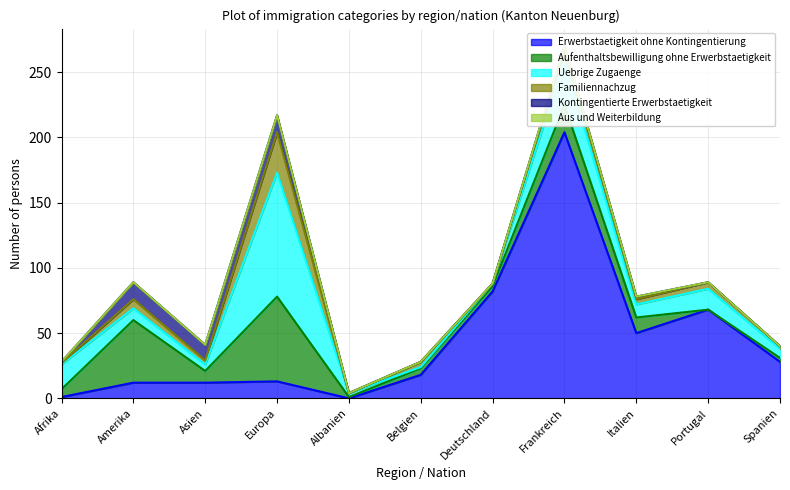

True or false: Uebrige Zugaenge has more than 1 interior local peaks.

True